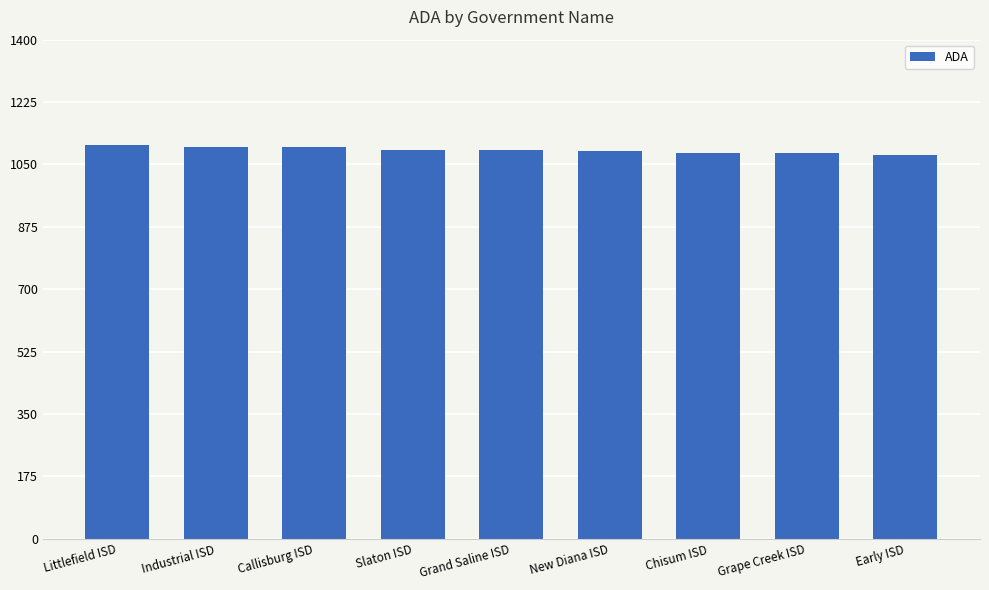

What is the average value?

1090.2